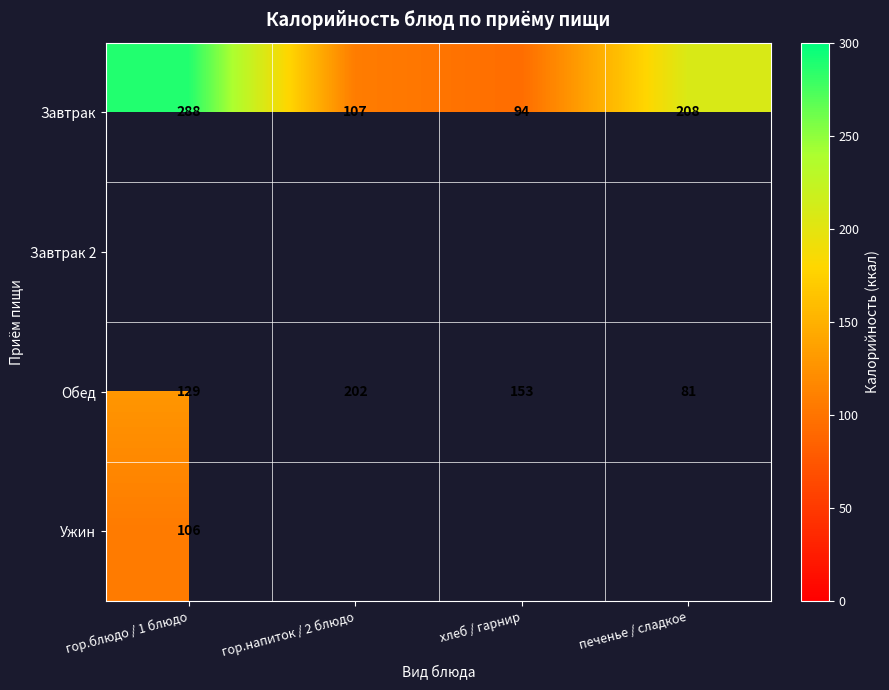

The Завтрак series shows 208 at печенье / сладкое. True or false?

True